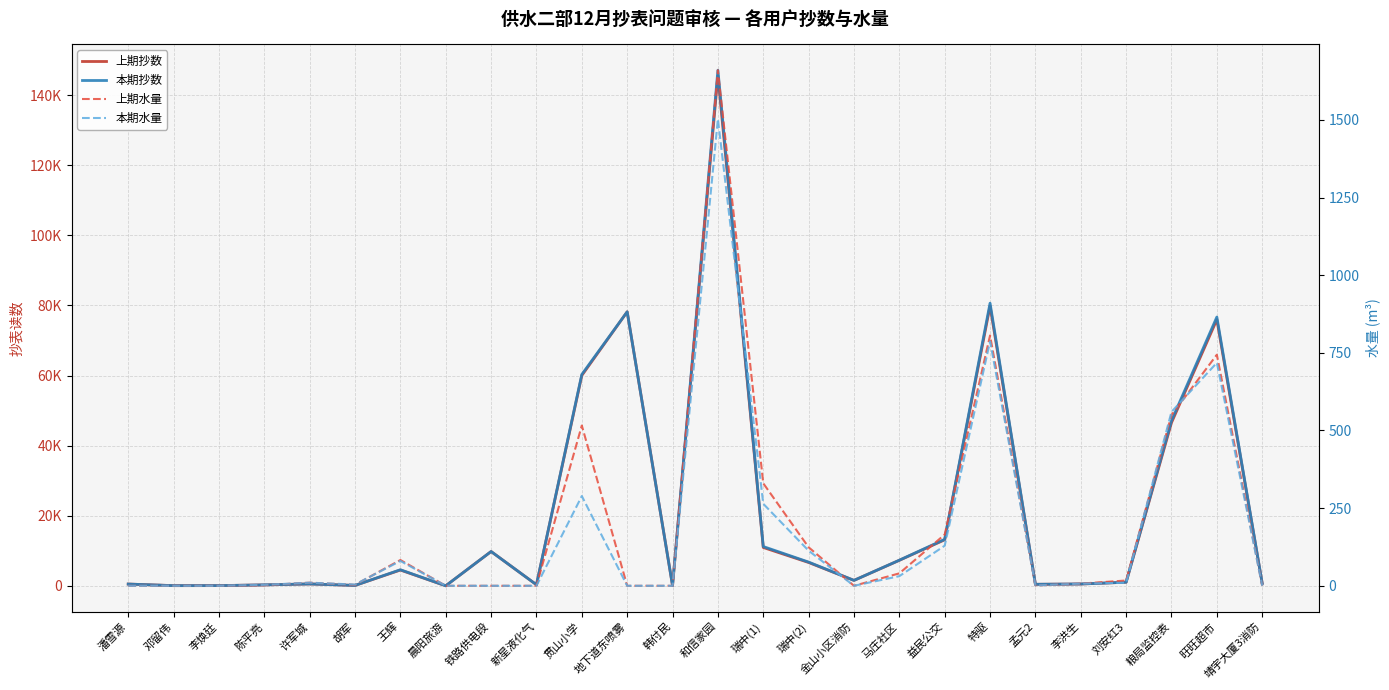

What is the lowest value of the 上期抄数 series?

2